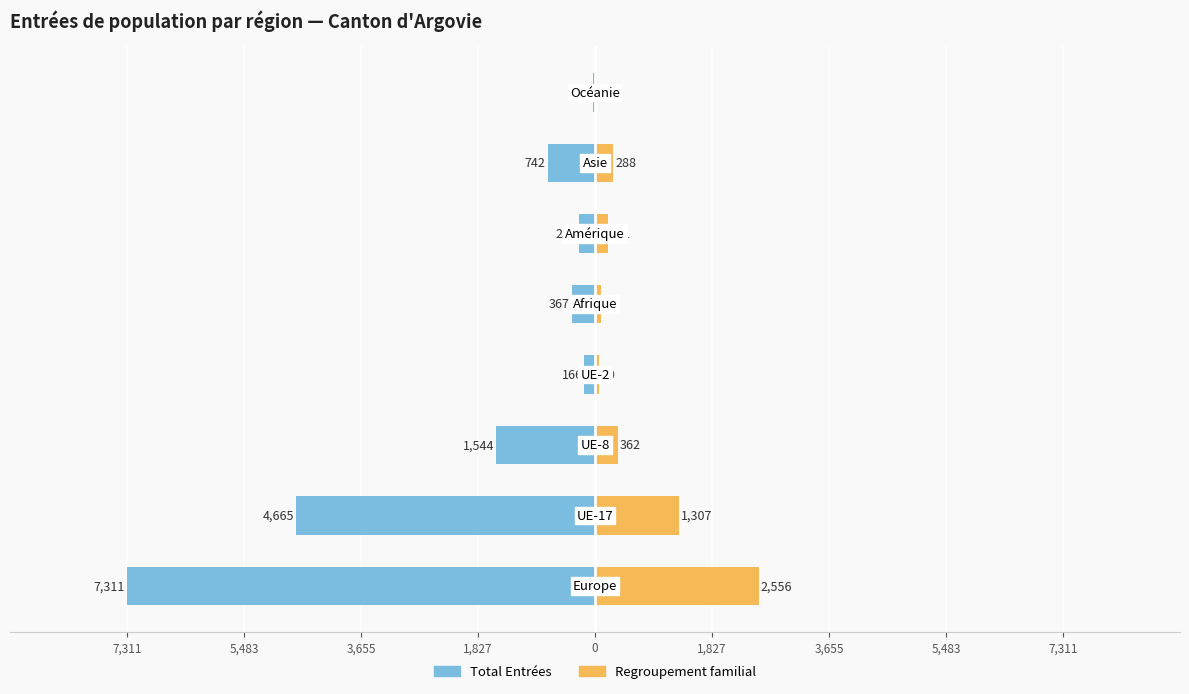

Which series changed the most between 3,655 and 5,483?

Total Entrées